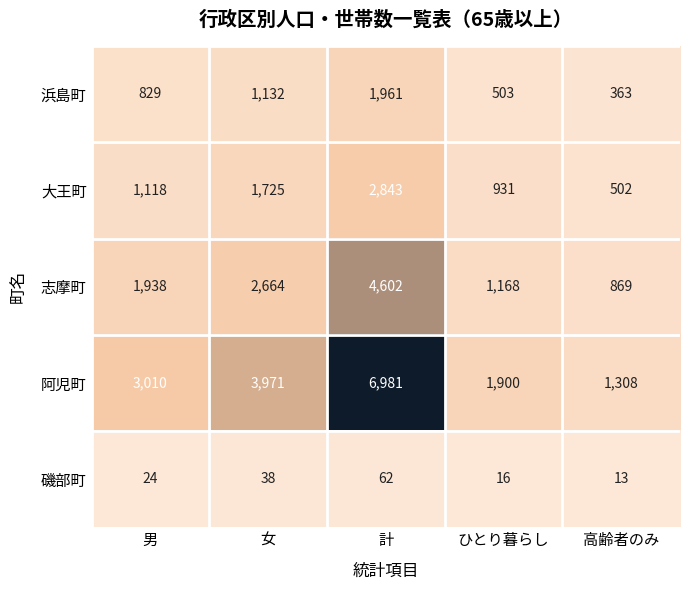

Which label corresponds to the largest value in the chart?

計